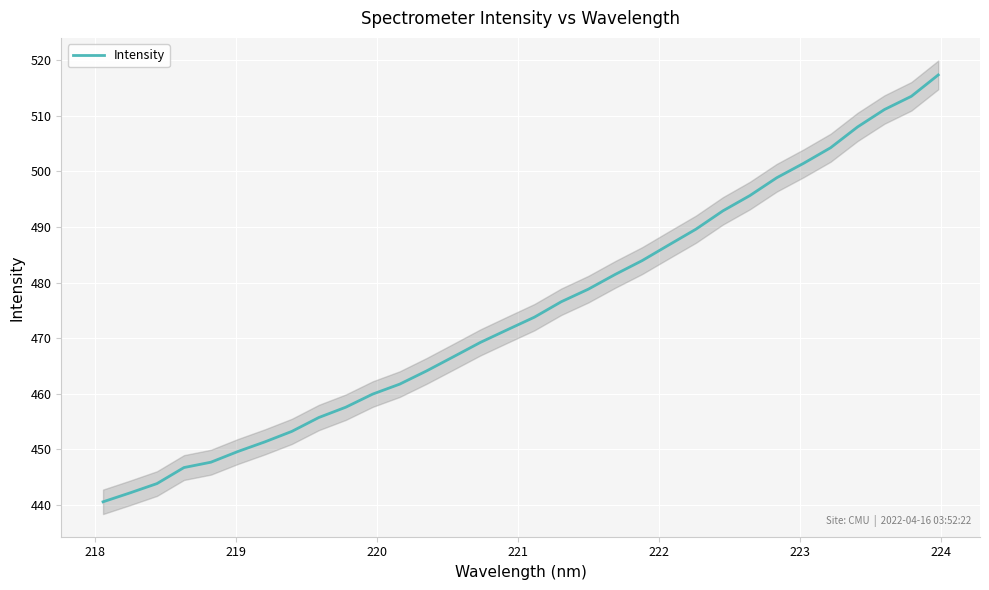

Is this an area chart (filled region under the line)?

No